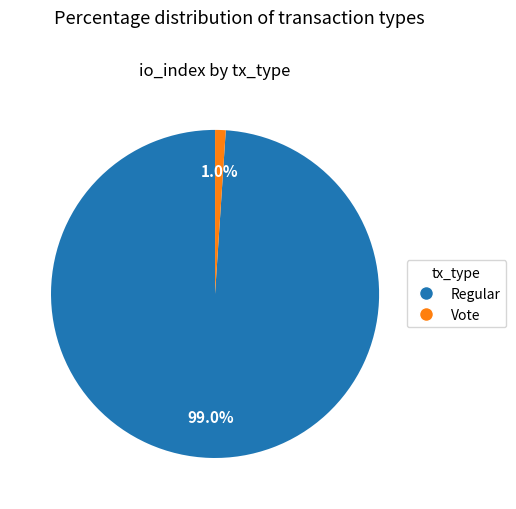

Does any single category account for the majority?

Yes